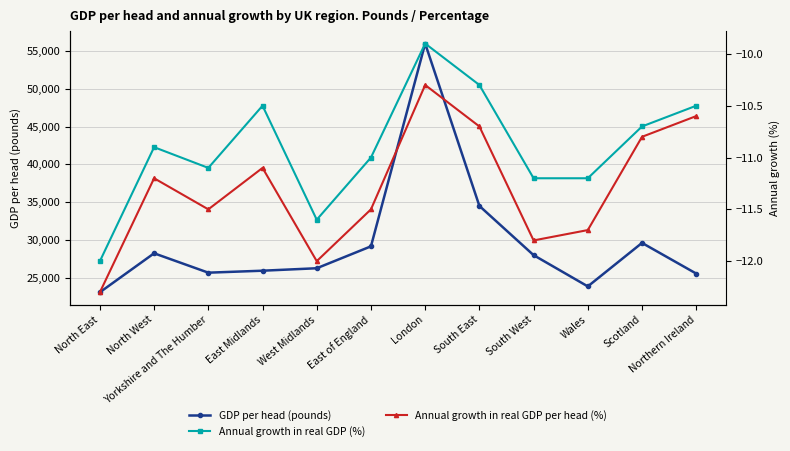

Between North West and Northern Ireland, which is larger?

North West